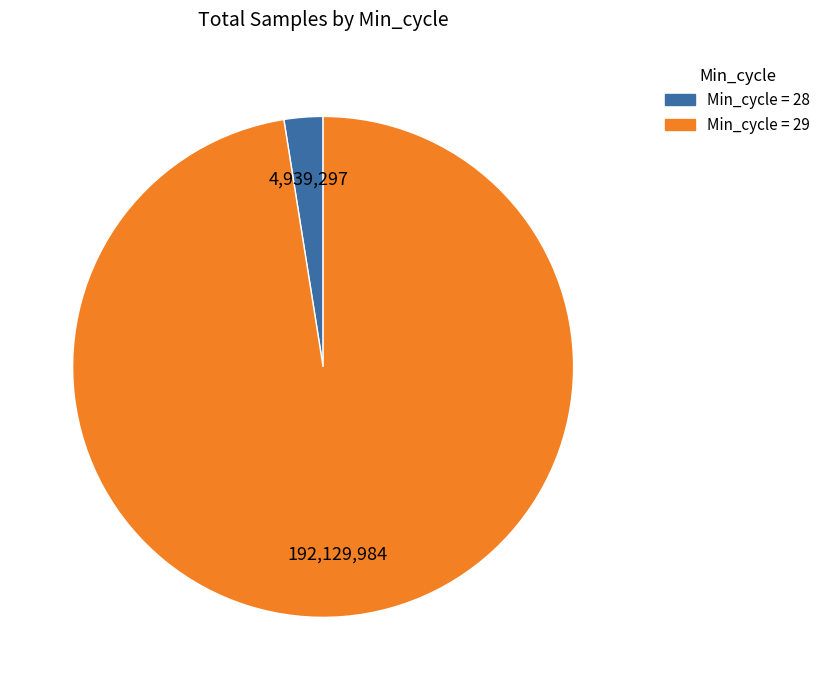

Does any single category account for the majority?

Yes